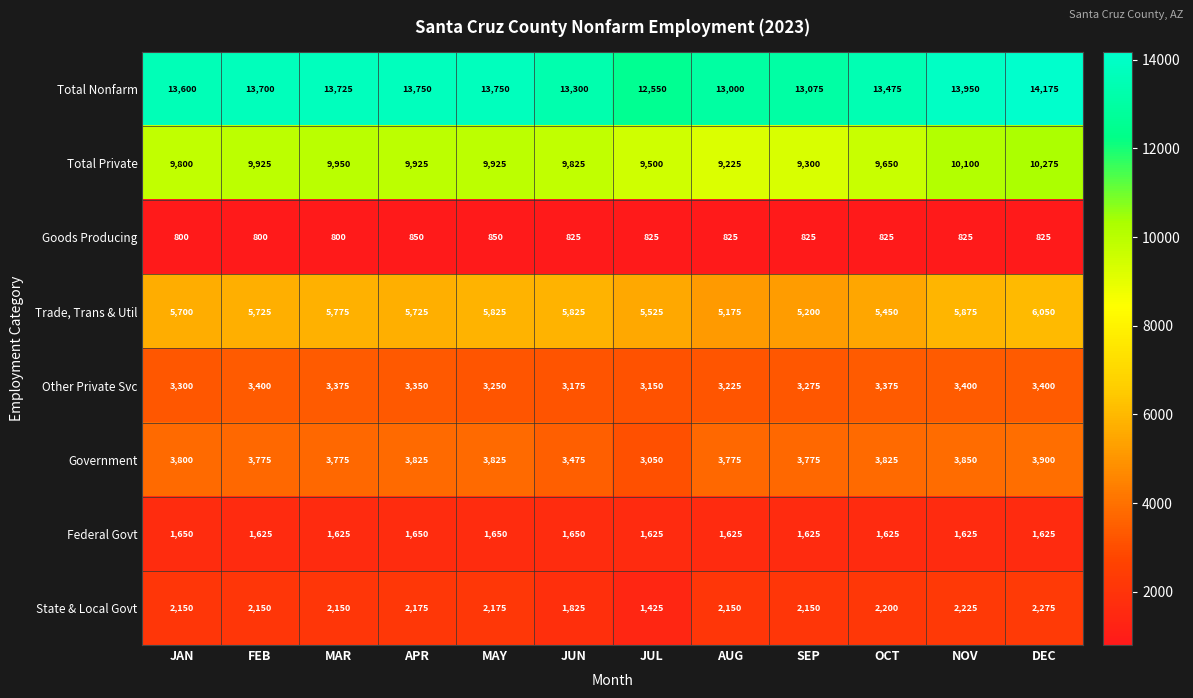

True or false: Goods Producing has a value of 291 at AUG.

False